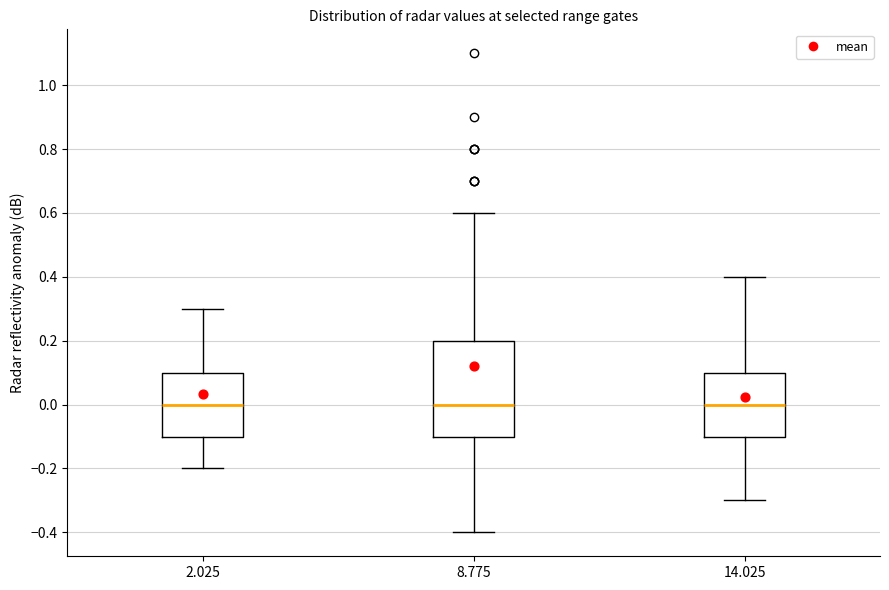

Where does the median line of the box at x = 8.775 sit on the y-axis? The values are not printed on the chart, so give them approximately, as read against the axis.

0.0